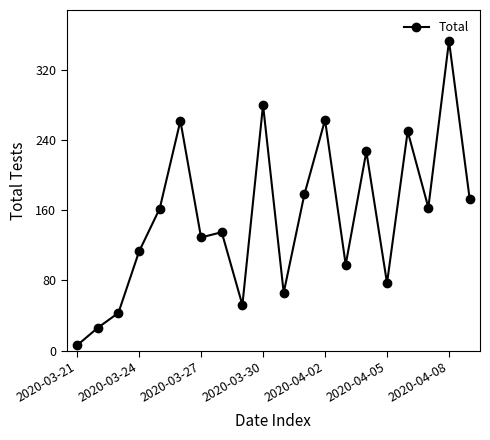

What is the value of the 8th point from the left?

135